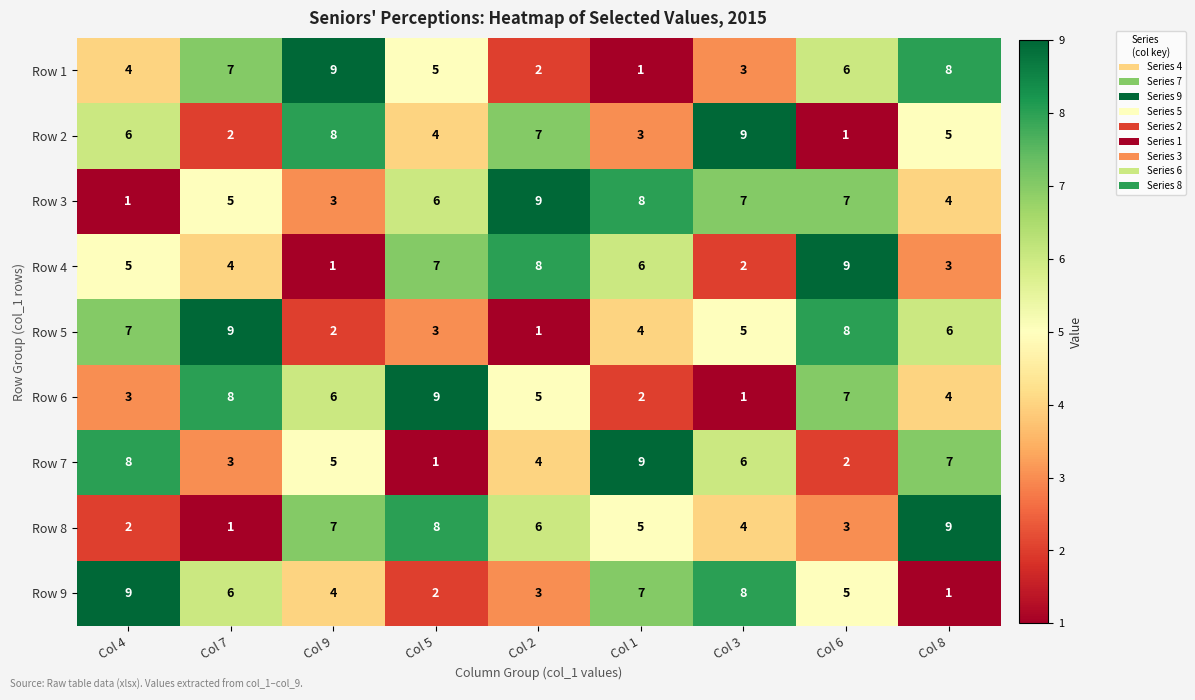

Is it true that Row 4 equals 7 at Col 7?

False